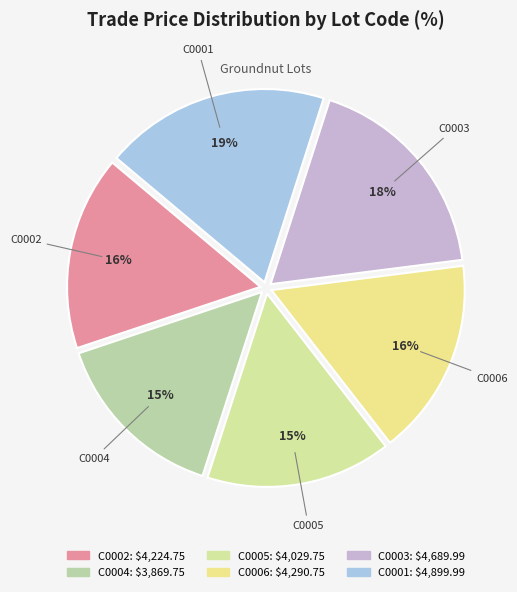

What is the largest slice in the pie chart?

C0001